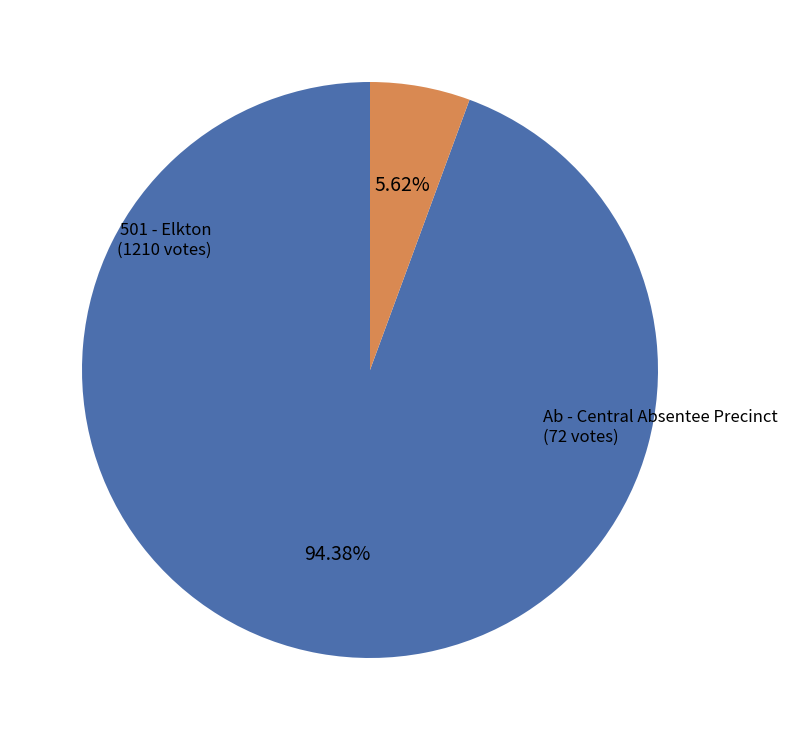

How many segments does this pie chart have?

2